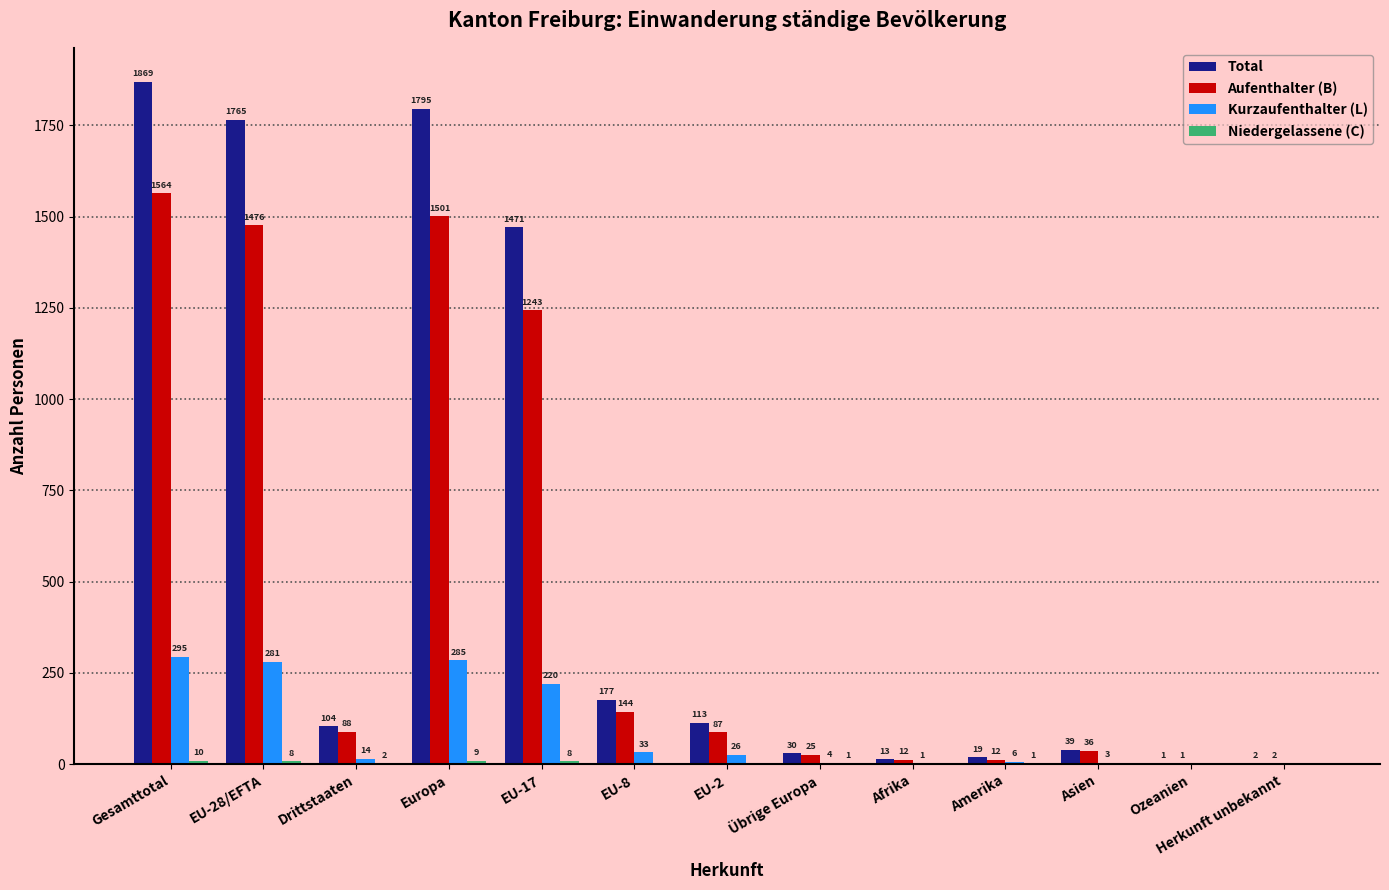

Count the number of data series in this chart.

4